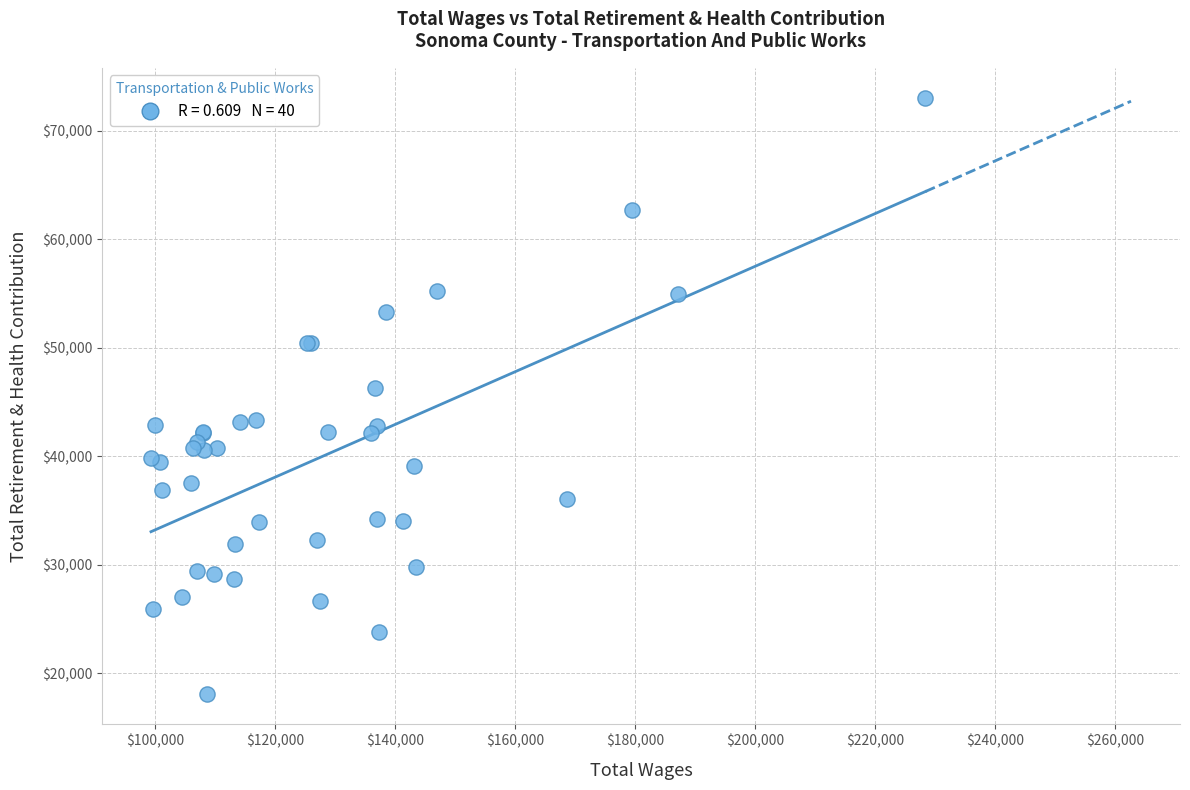

What Y value in the scatter plot is closest to 45571?

46289